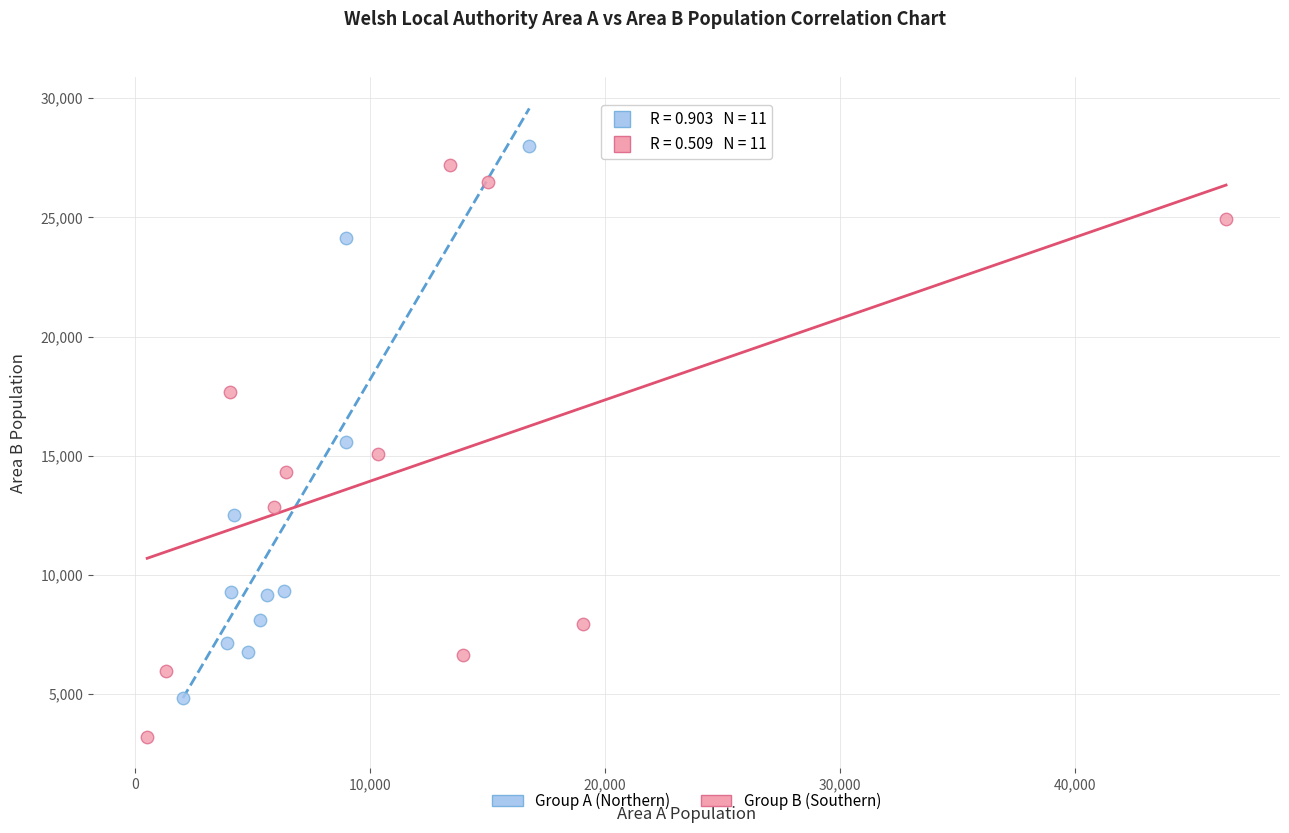

Which series reaches the minimum Y coordinate?

Group B (Southern)